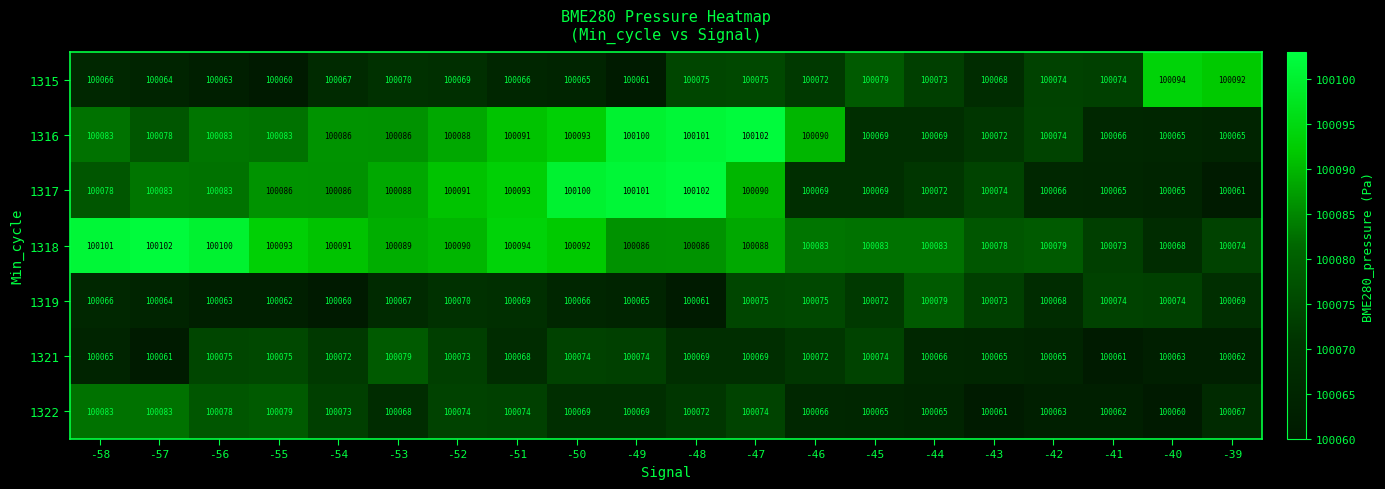

What is the difference between the maximum and minimum values in the 1322 series?

23